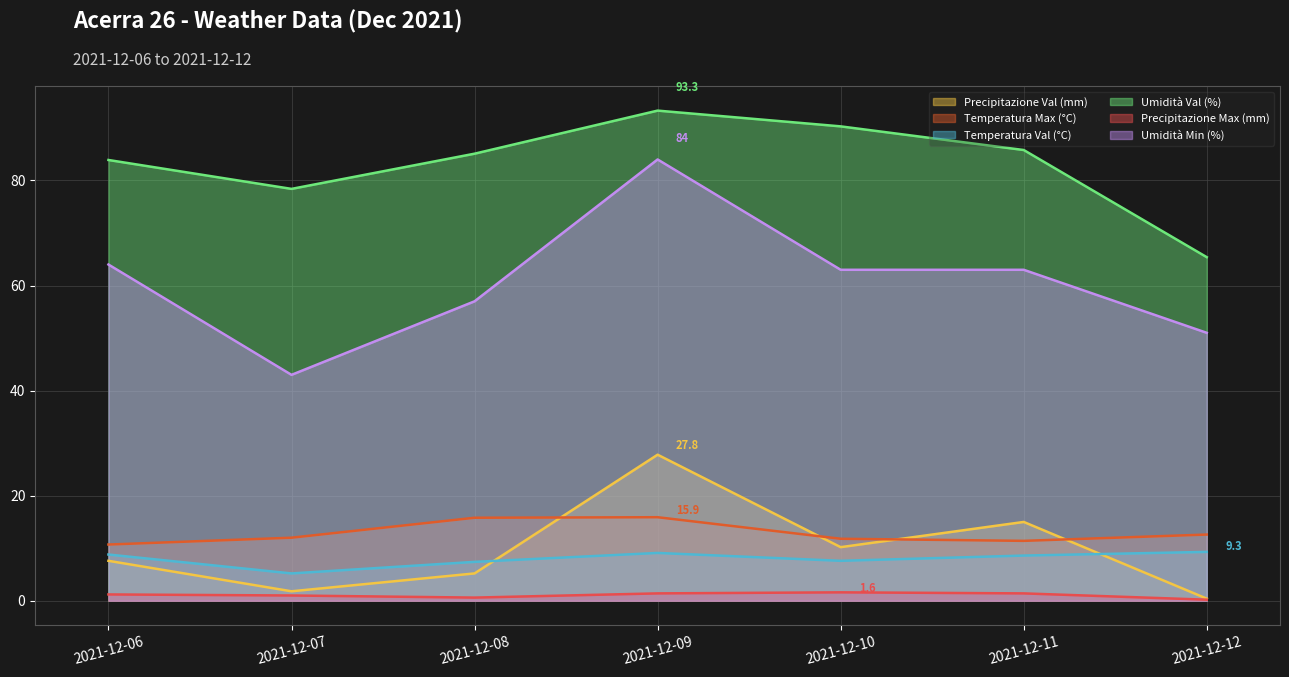

What is the value of the Temperatura Val (°C) point at the 1st from the left?

8.8